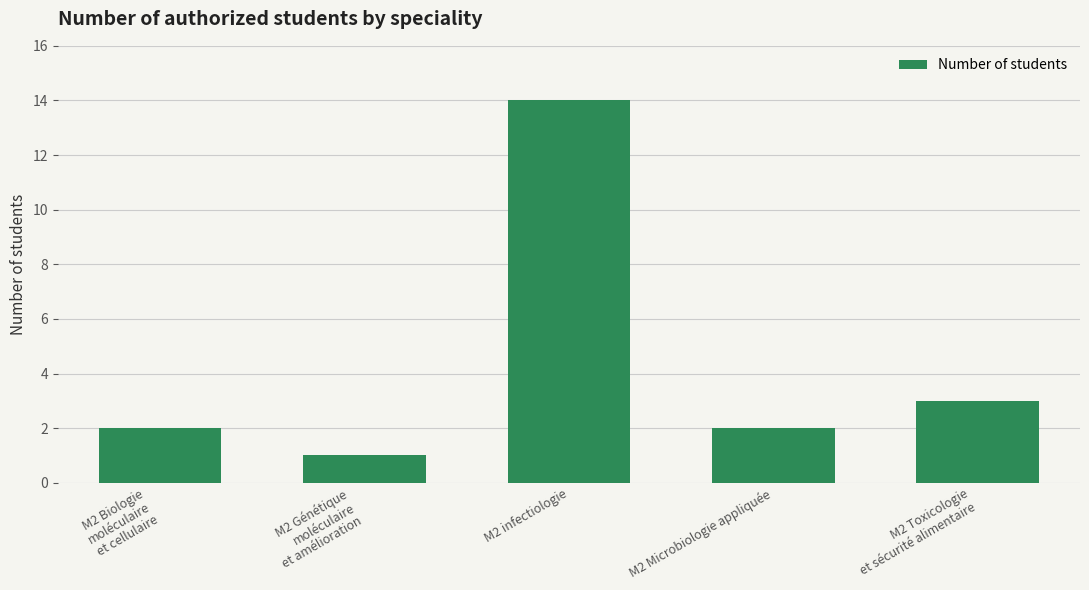

Which has a higher value, M2 Microbiologie appliquée or M2 Toxicologie
et sécurité alimentaire?

M2 Toxicologie
et sécurité alimentaire